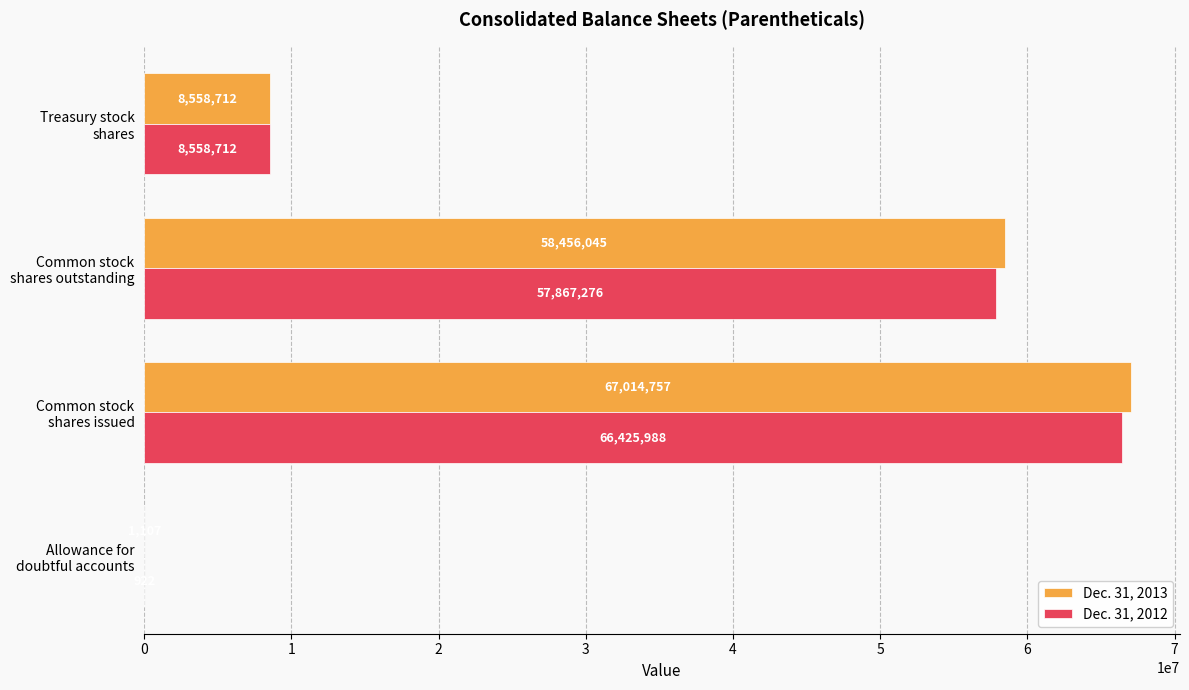

What is the sum of all Dec. 31, 2013 values?

134030621